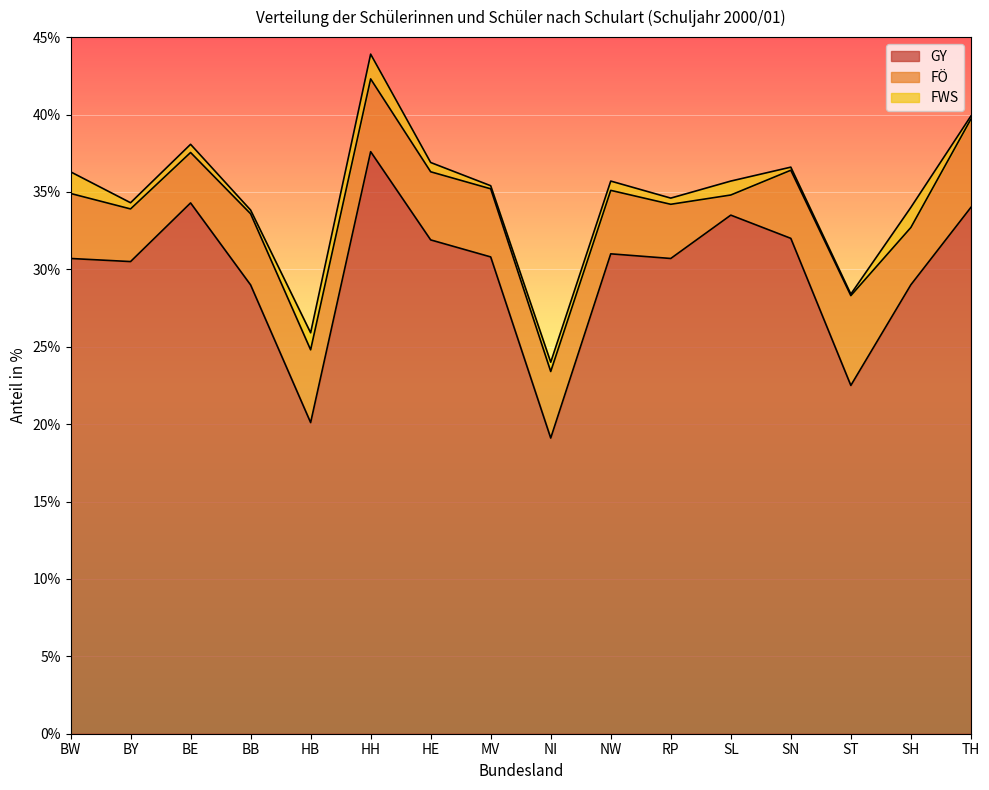

Where is the first local minimum for FÖ?

BE